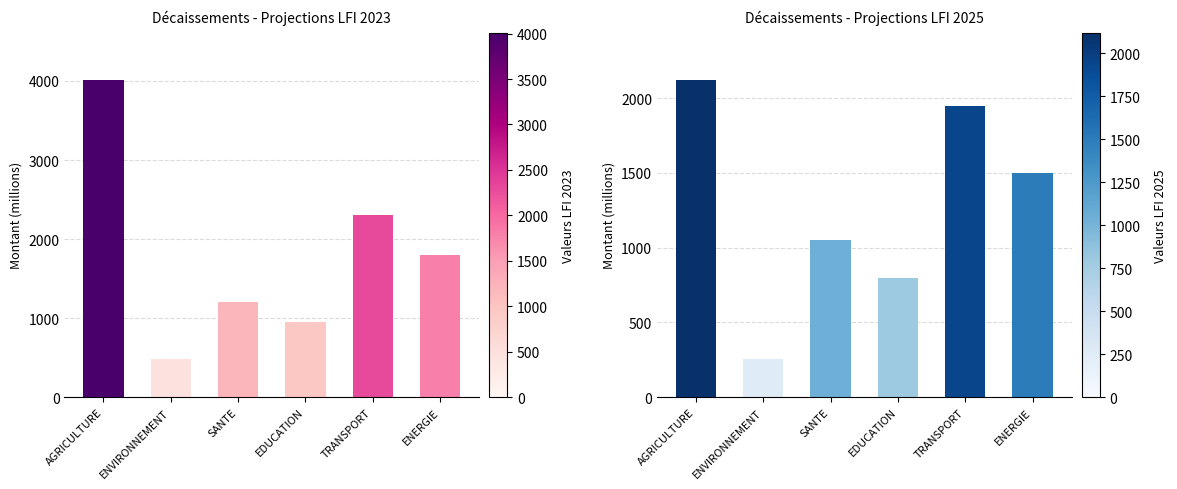

Rank the series at ENVIRONNEMENT from lowest to highest value.

Valeurs LFI 2025, Valeurs LFI 2023